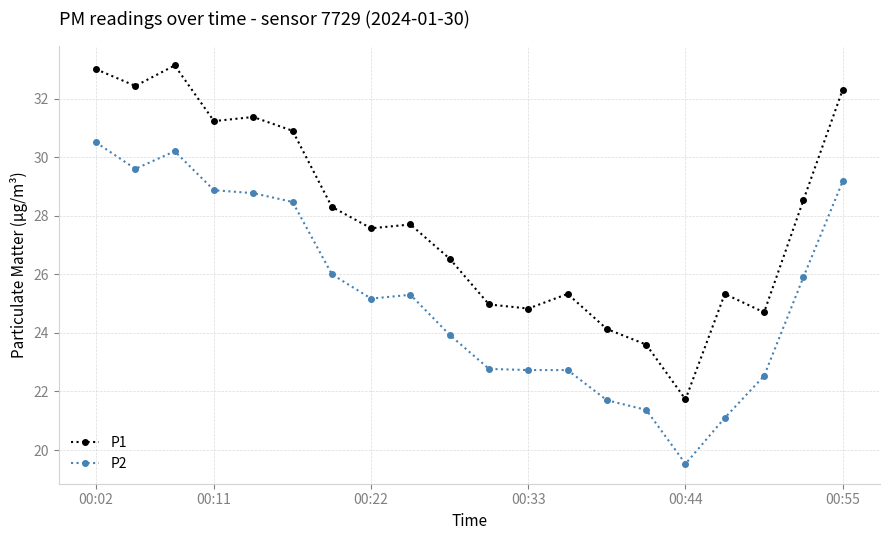

What is the value of the P2 point at the 7th from the left?

26.0